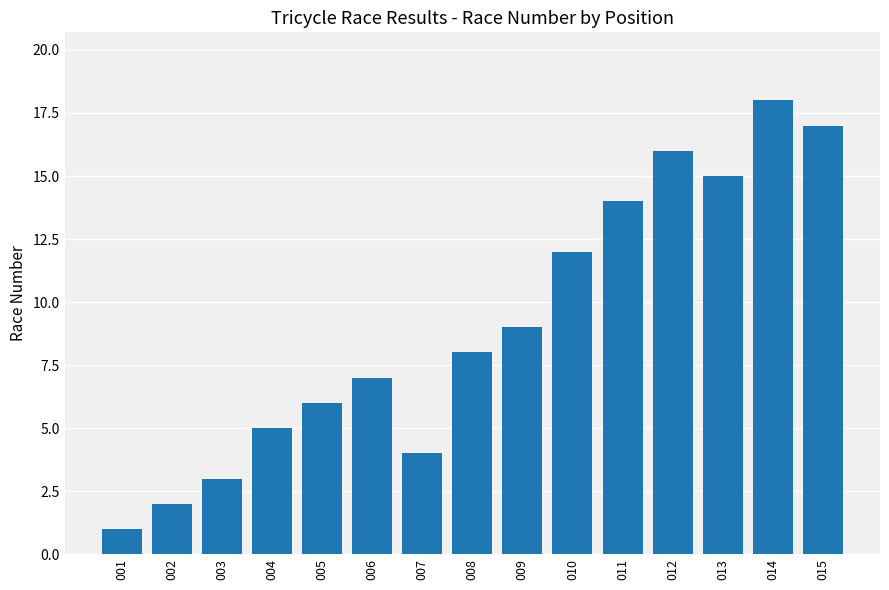

What is the difference between the values at 011 and 004?

9